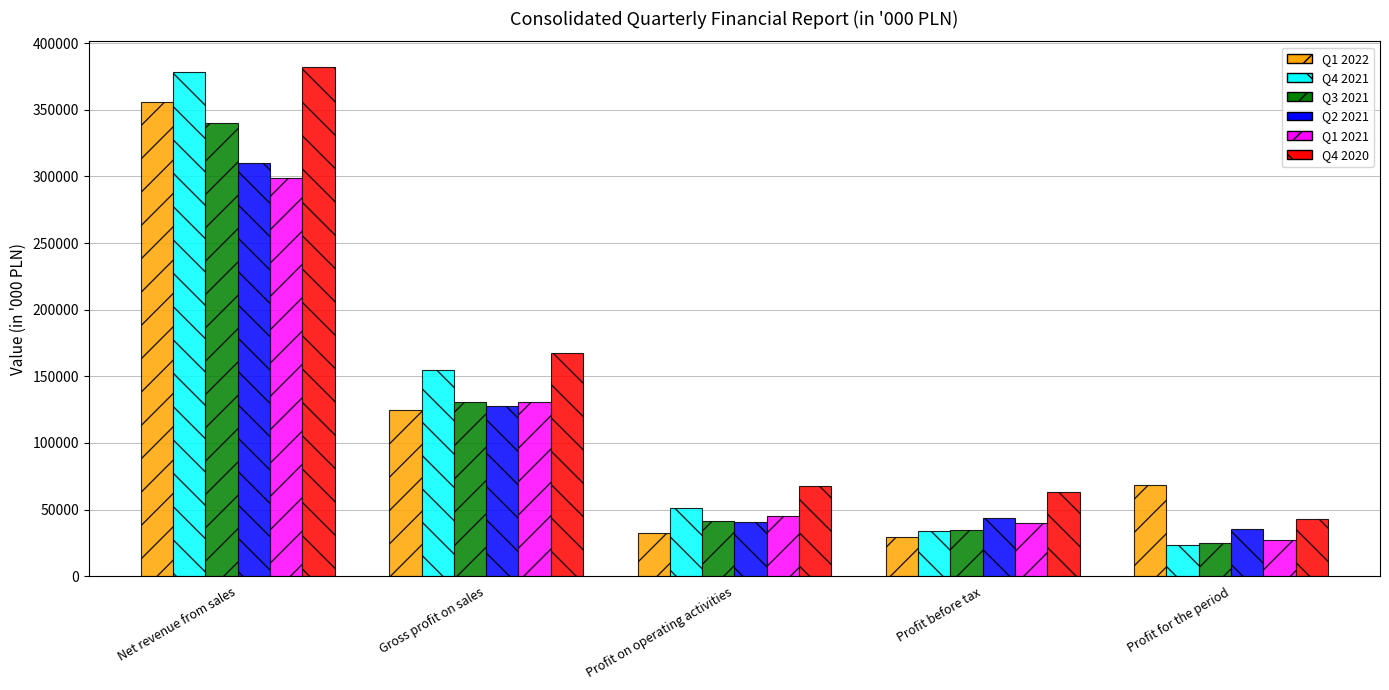

The Q4 2020 series shows 382216 at Net revenue from sales. True or false?

True